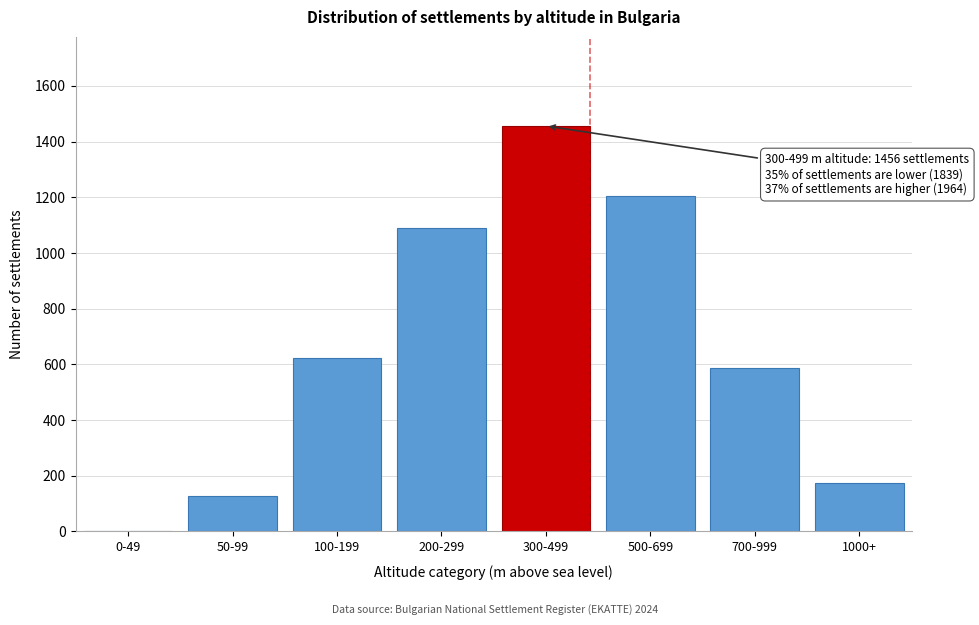

Reading left to right, transcribe all the data shown in this chart.

0-49=0	50-99=127	100-199=623	200-299=1089	300-499=1456	500-699=1203	700-999=587	1000+=174